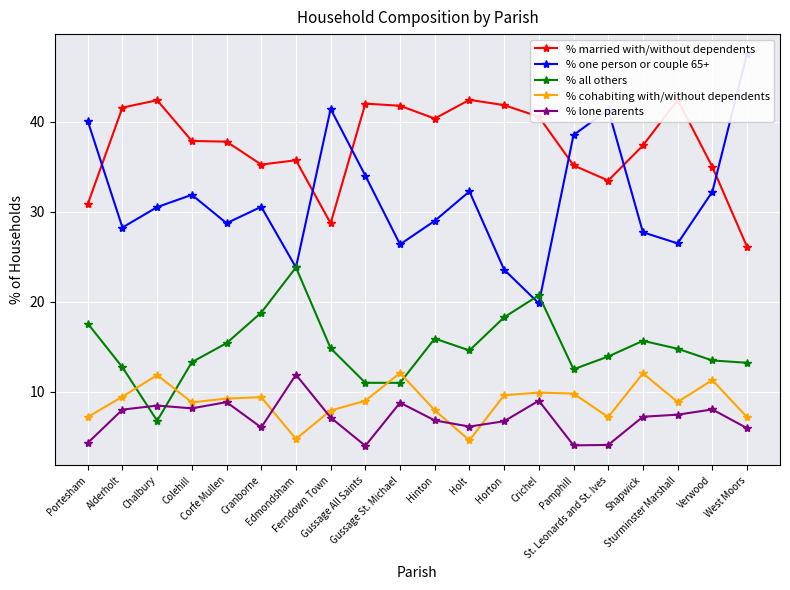

True or false: % lone parents has a value of 10.6 at Sturminster Marshall.

False